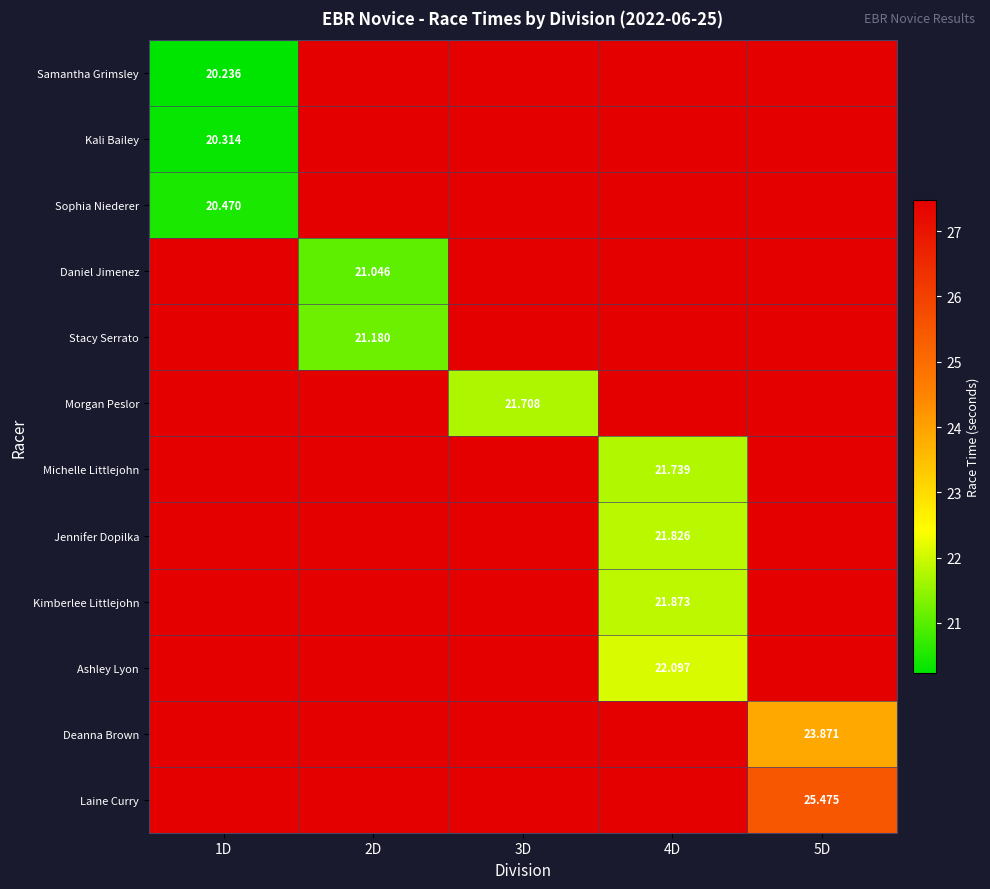

What is the sum of all Stacy Serrato values?

131.1